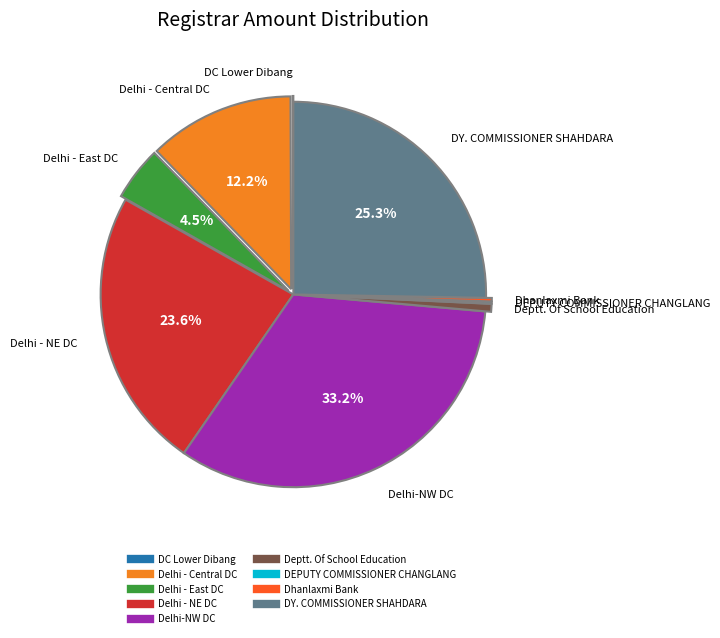

Does Delhi - NE DC represent more than half of the total?

No